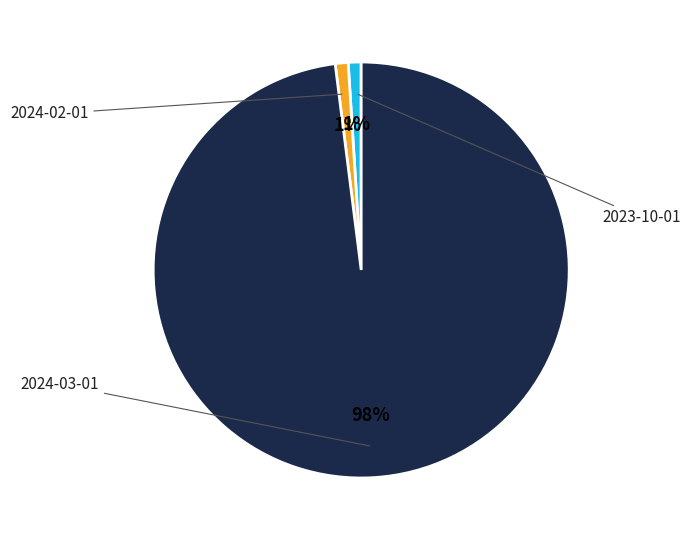

Is there a majority slice in this chart?

Yes